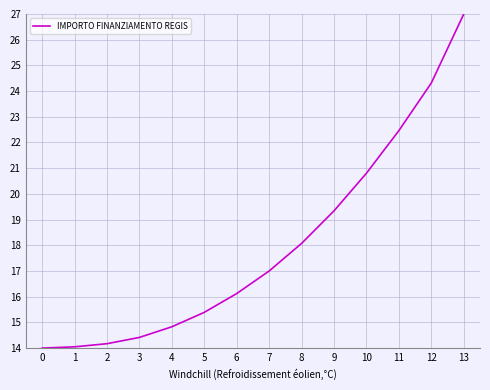

Is this an area chart (filled region under the line)?

No